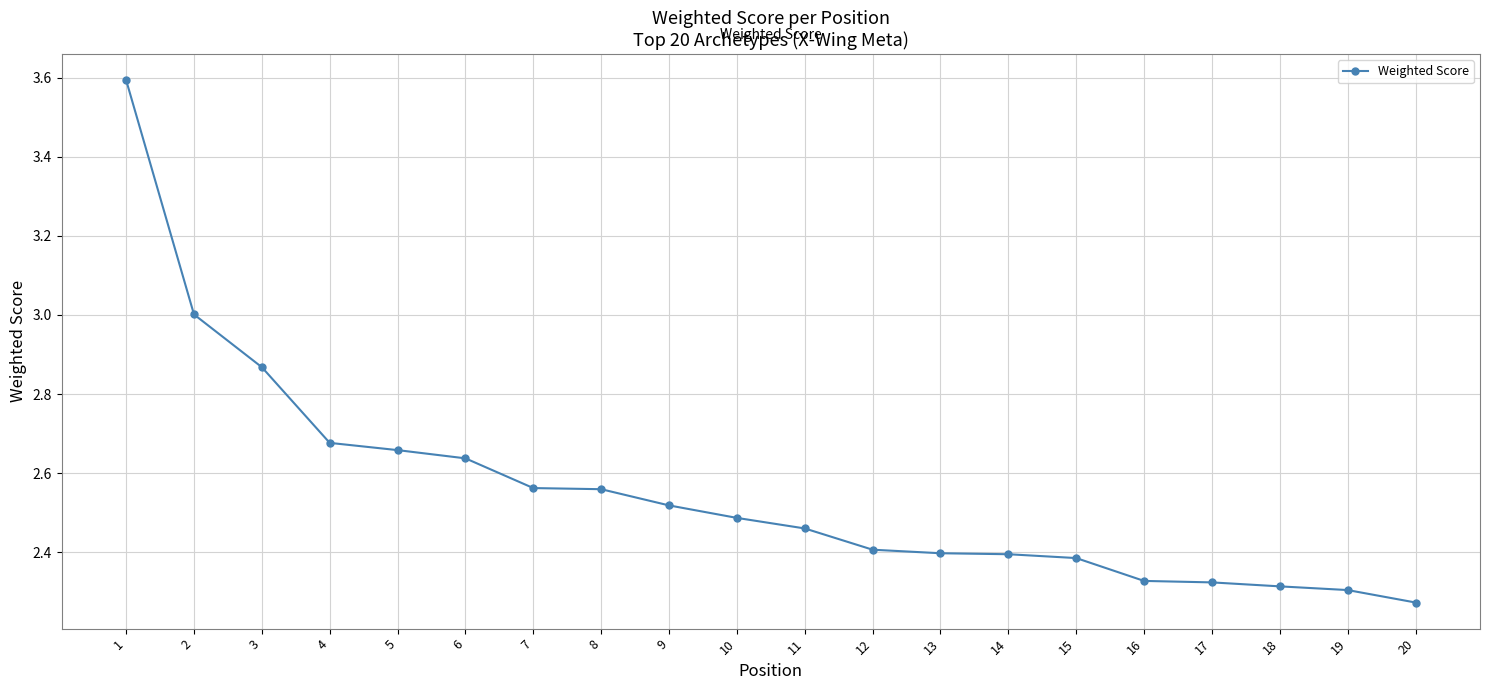

How many lines are shown in the chart?

1